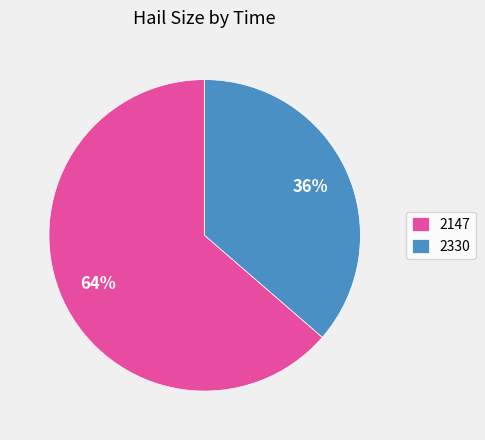

Is the sum of 2147 and 2330 greater than half?

Yes